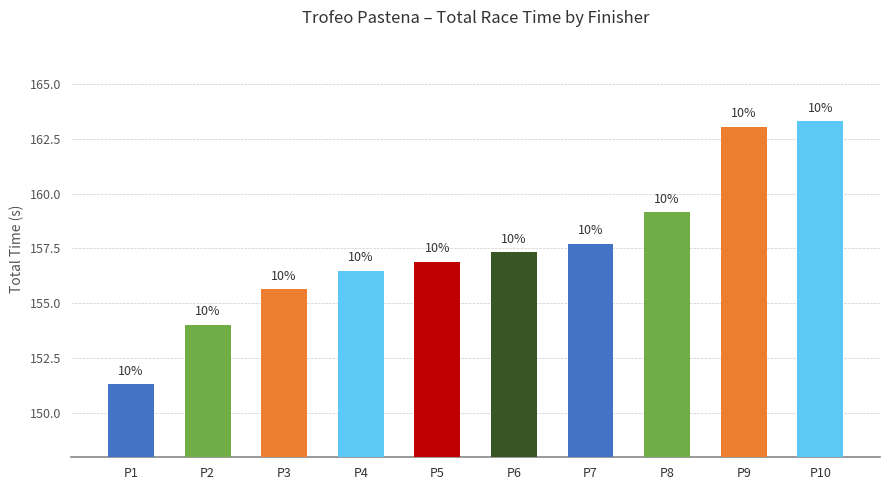

What is the smallest value displayed?

151.3